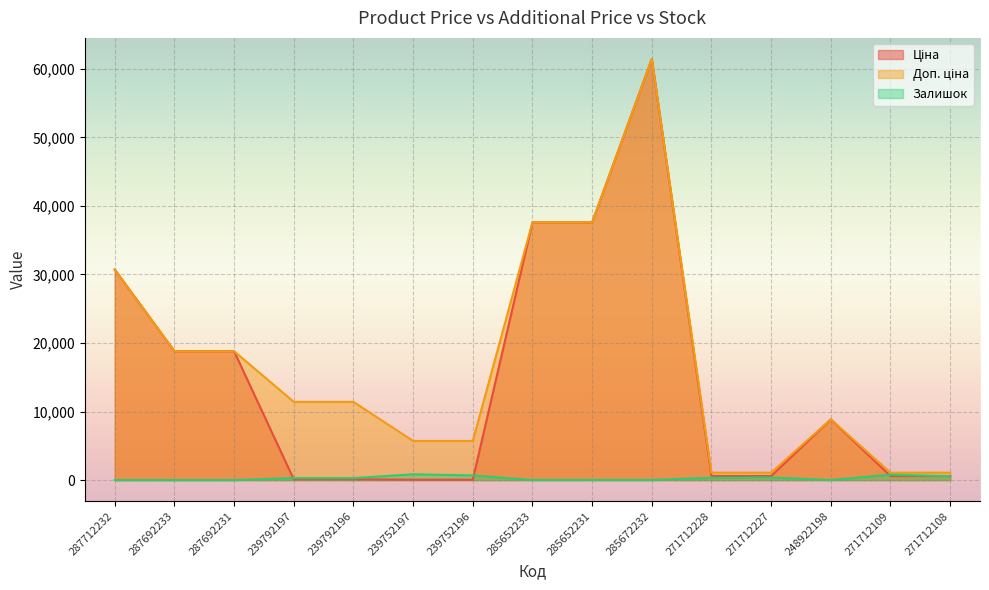

List the series in order of their peak value, lowest first.

Залишок, Ціна, Доп. ціна